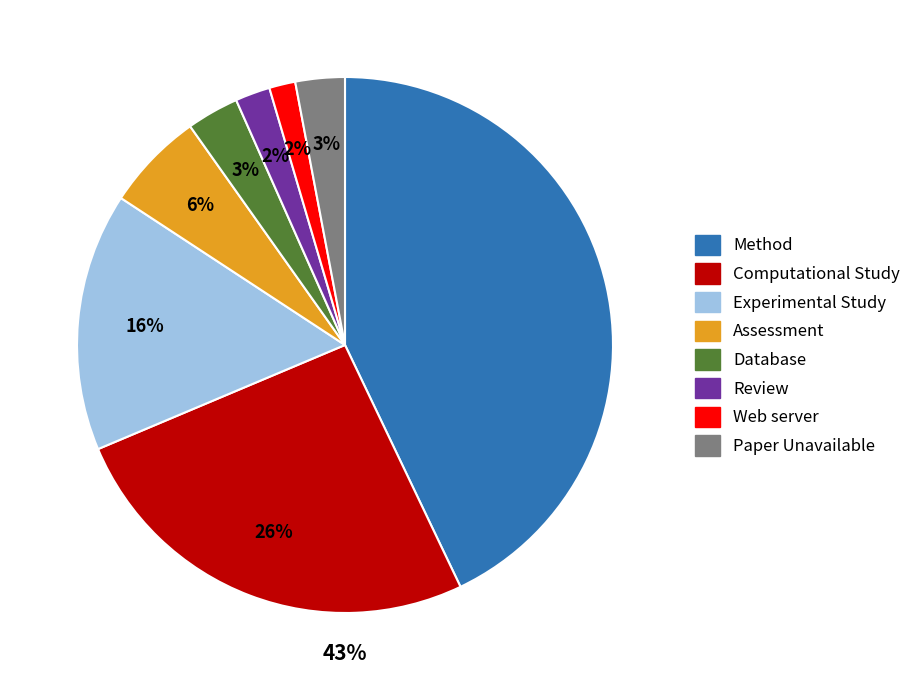

What is the total percentage of Computational Study and Paper Unavailable?

28.7%